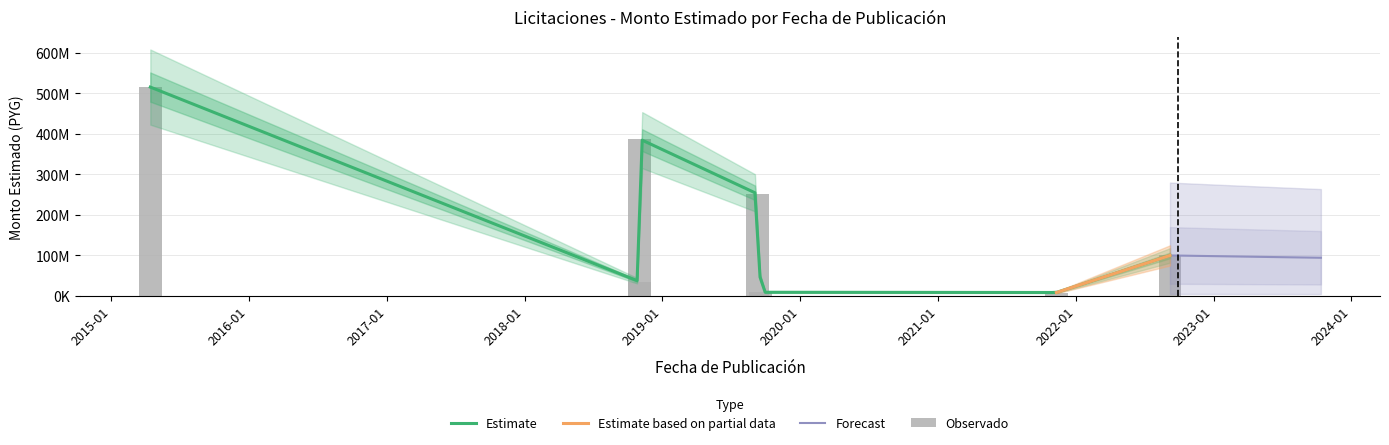

How many values are below 99984300?

3